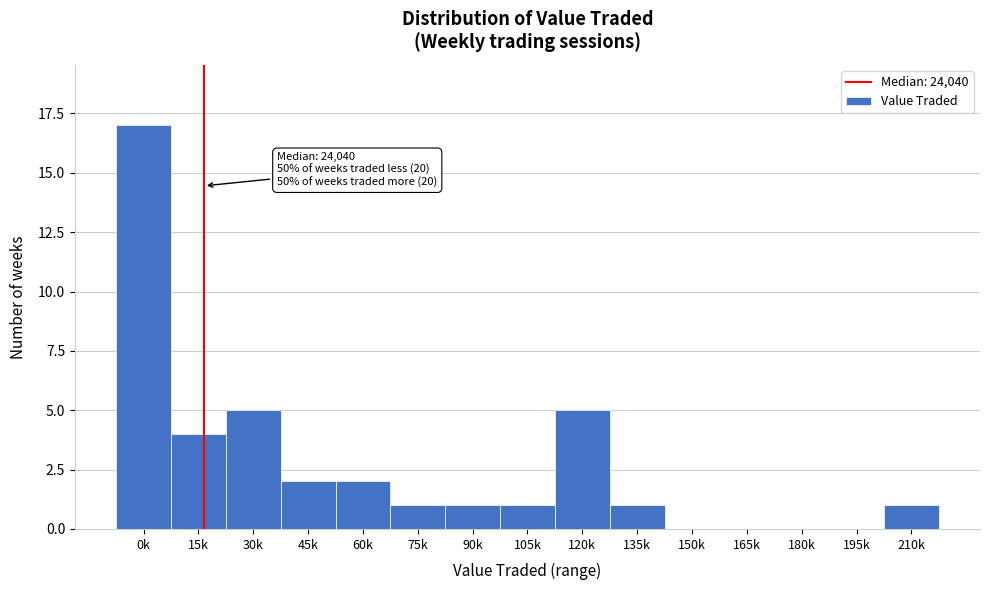

Reading left to right, transcribe all the data shown in this chart.

0k=17	15k=4	30k=5	45k=2	60k=2	75k=1	90k=1	105k=1	120k=5	135k=1	150k=0	165k=0	180k=0	195k=0	210k=1